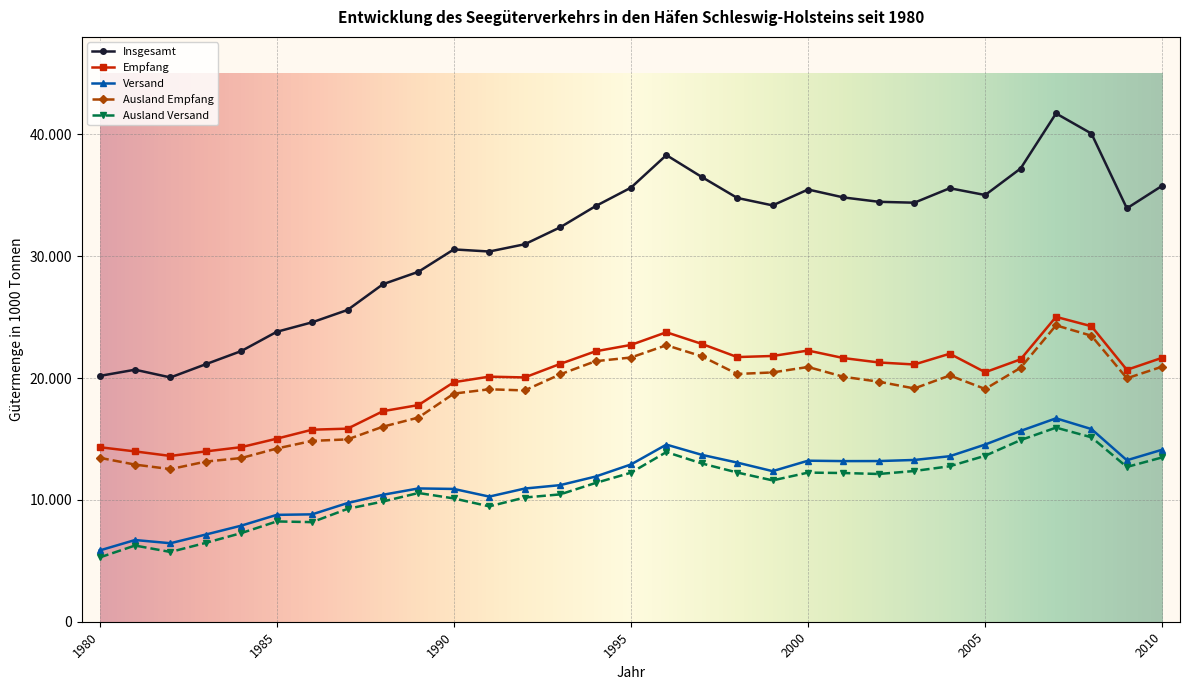

At which category is the sum across all series the highest?

2007